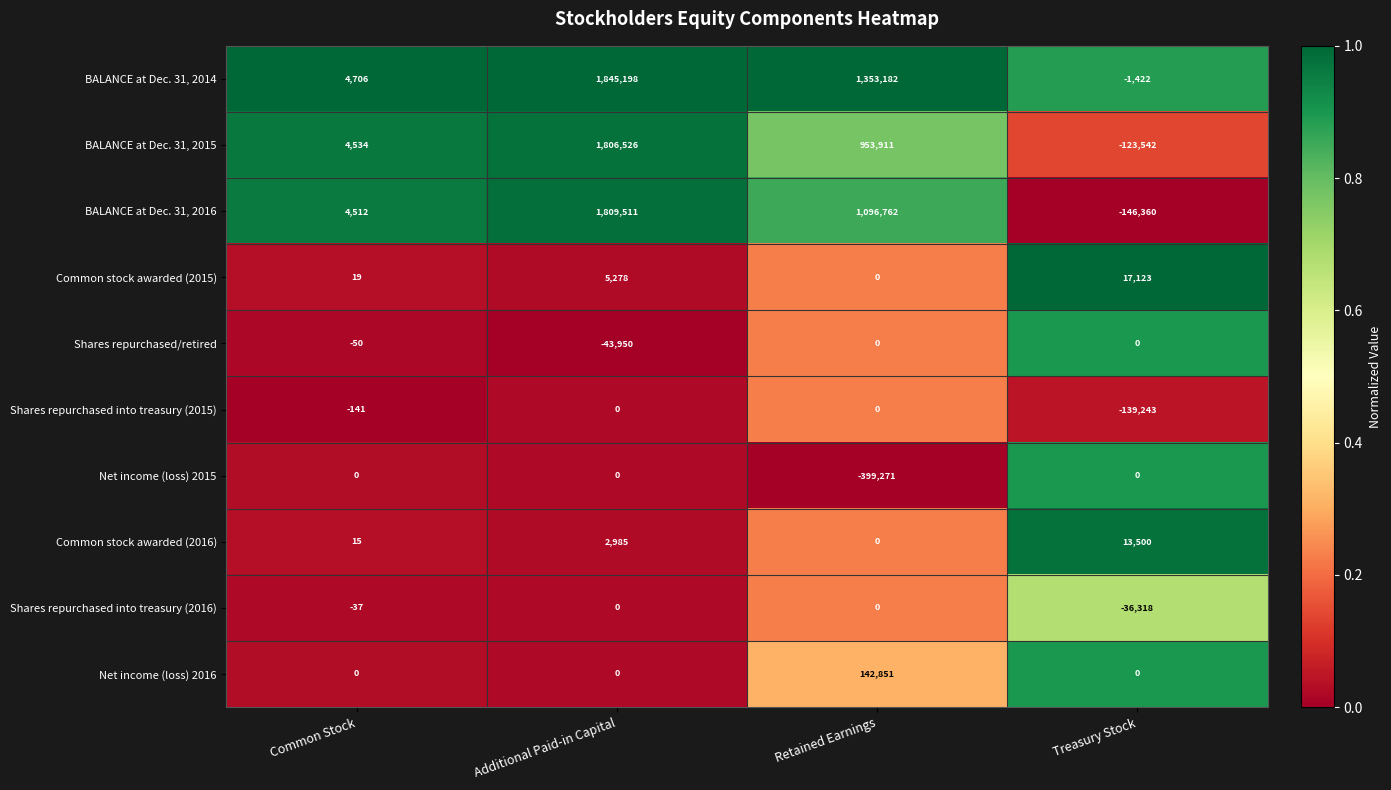

What is the spread (max minus min) of values at Retained Earnings?

1752453